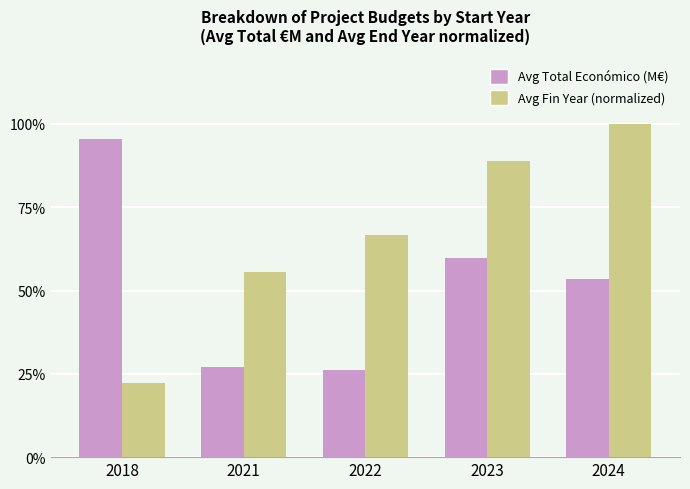

True or false: Avg Total Económico (M€) has a value of 0.2 at 2023.

False